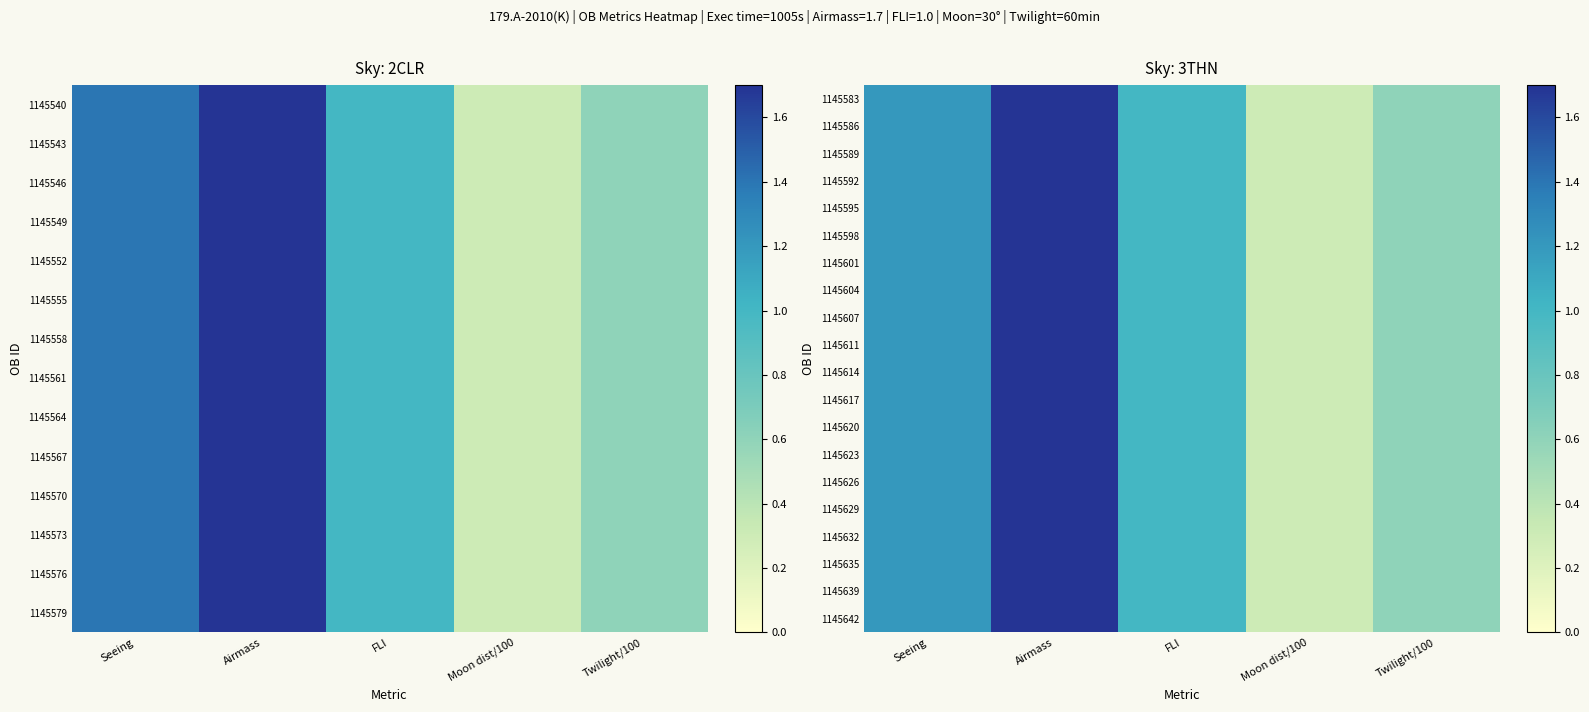

Is it true that 1145586 equals 1.0 at FLI?

True